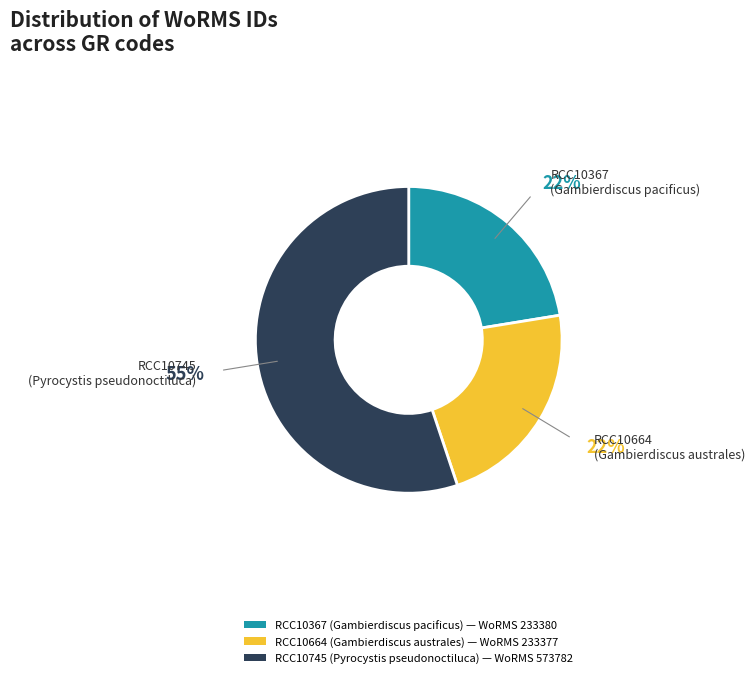

Which category has the biggest portion of the pie?

RCC10745 (Pyrocystis pseudonoctiluca)